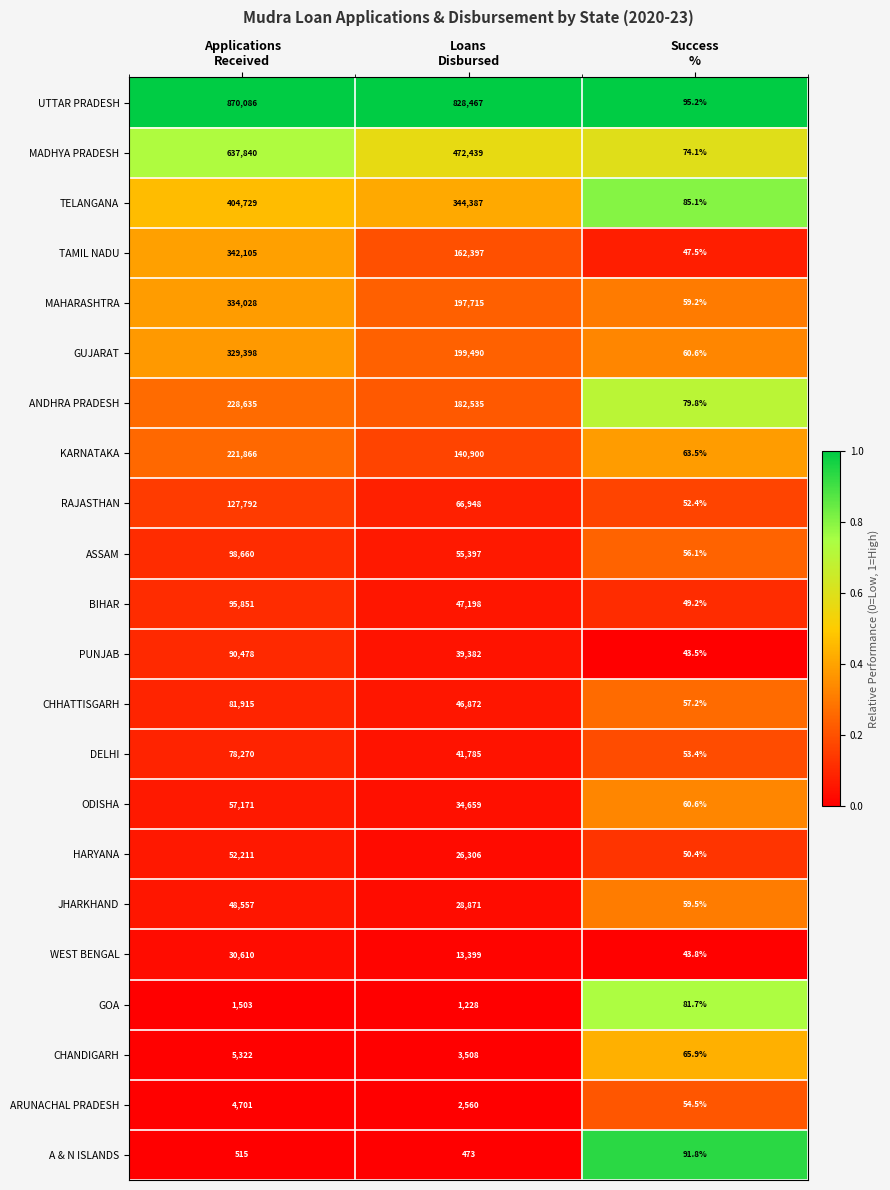

Which series has the largest total across all categories?

UTTAR PRADESH